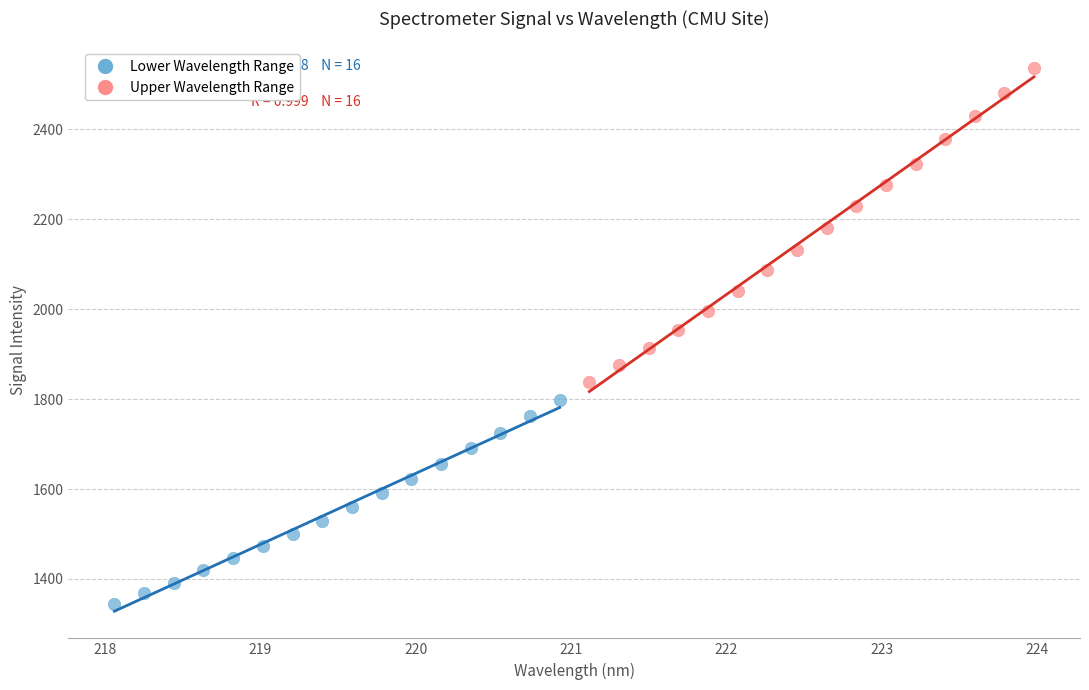

Which series contains the highest Y value?

Upper Wavelength Range